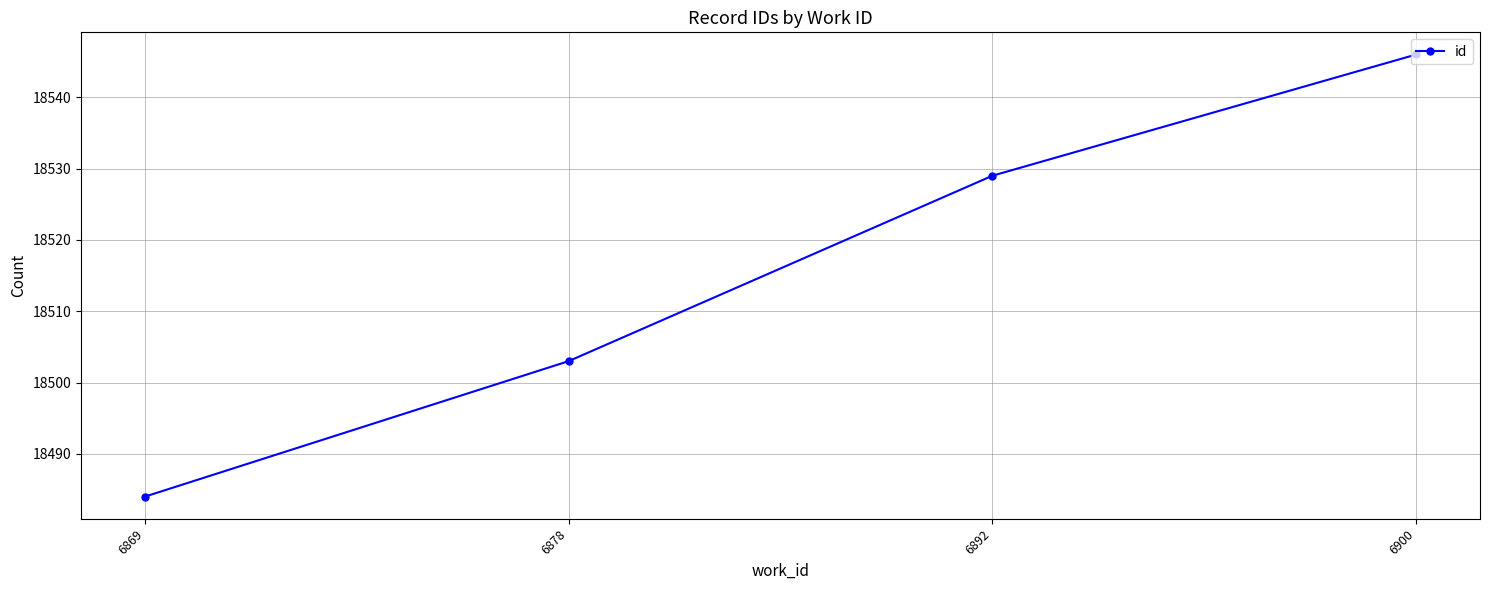

Approximately how many times larger is the value at 6900 compared to 6892?

1.0